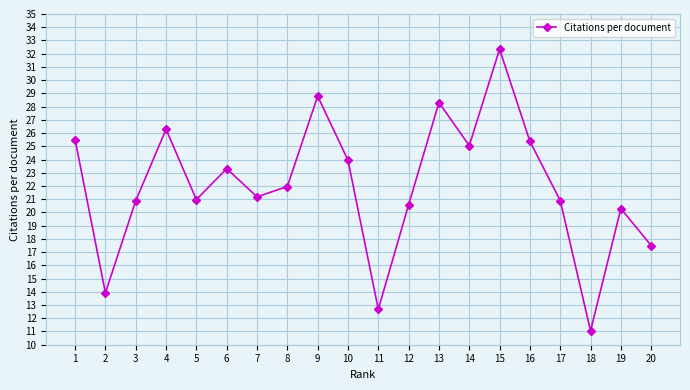

What is the value of the 12th point from the left?

20.6